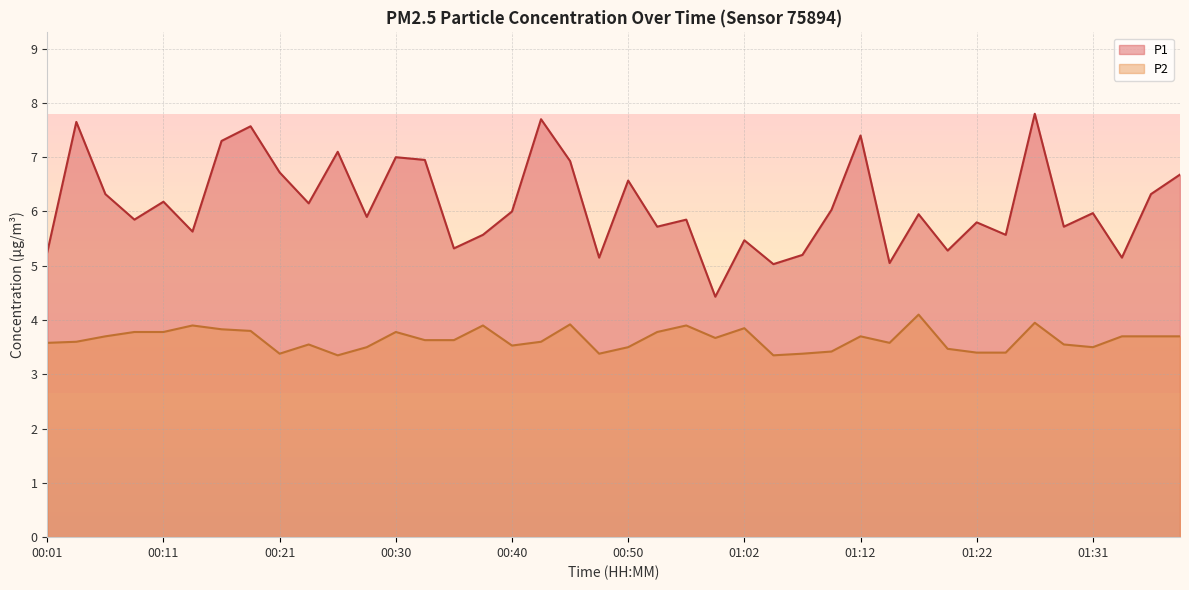

Which series has the widest spread of values?

P1